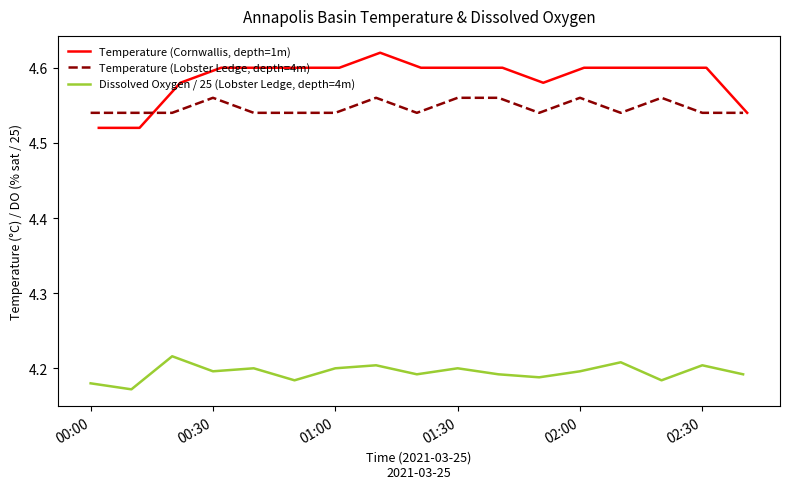

True or false: Temperature (Lobster Ledge, depth=4m) and Dissolved Oxygen / 25 (Lobster Ledge, depth=4m) intersect in this chart.

False